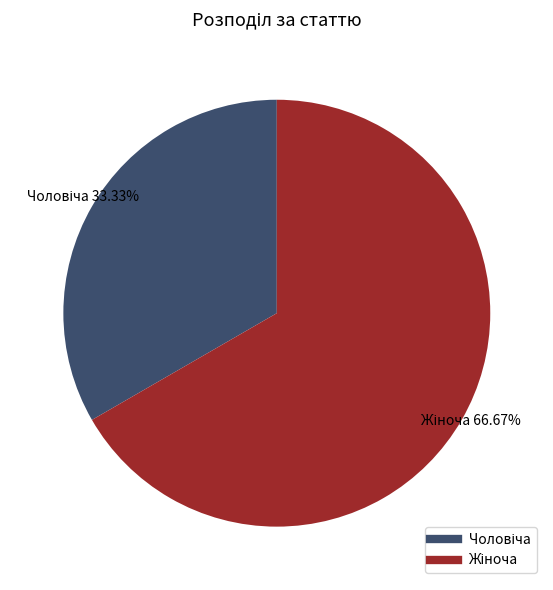

Is there any slice that represents more than half of the pie?

Yes